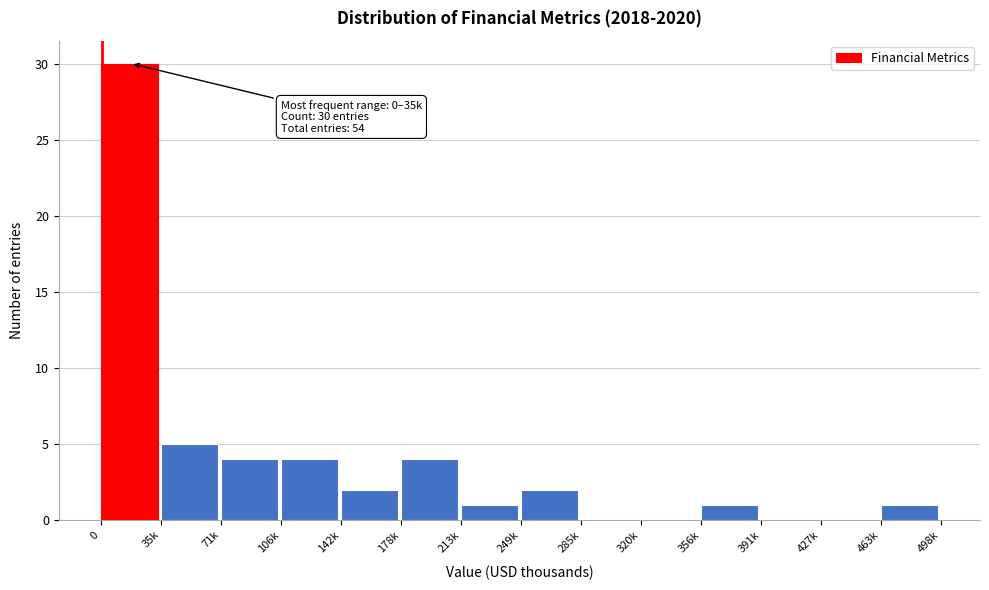

Reading left to right, list all the values displayed in this chart.

0=30	35k=5	71k=4	106k=4	142k=2	178k=4	213k=1	249k=2	285k=0	320k=0	356k=1	391k=0	427k=0	463k=1